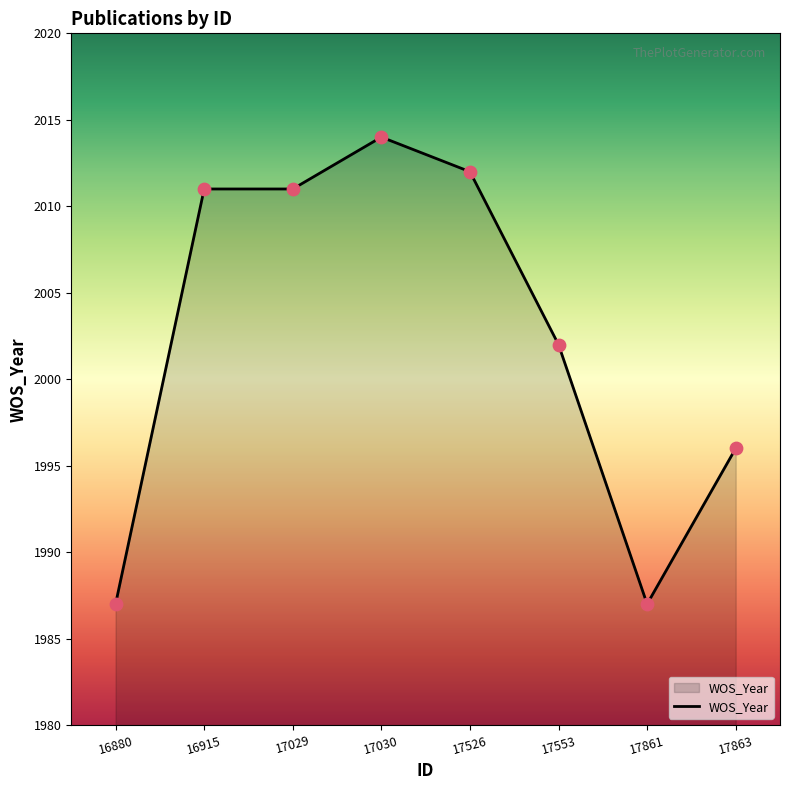

Which has a higher value, 16880 or 17030?

17030